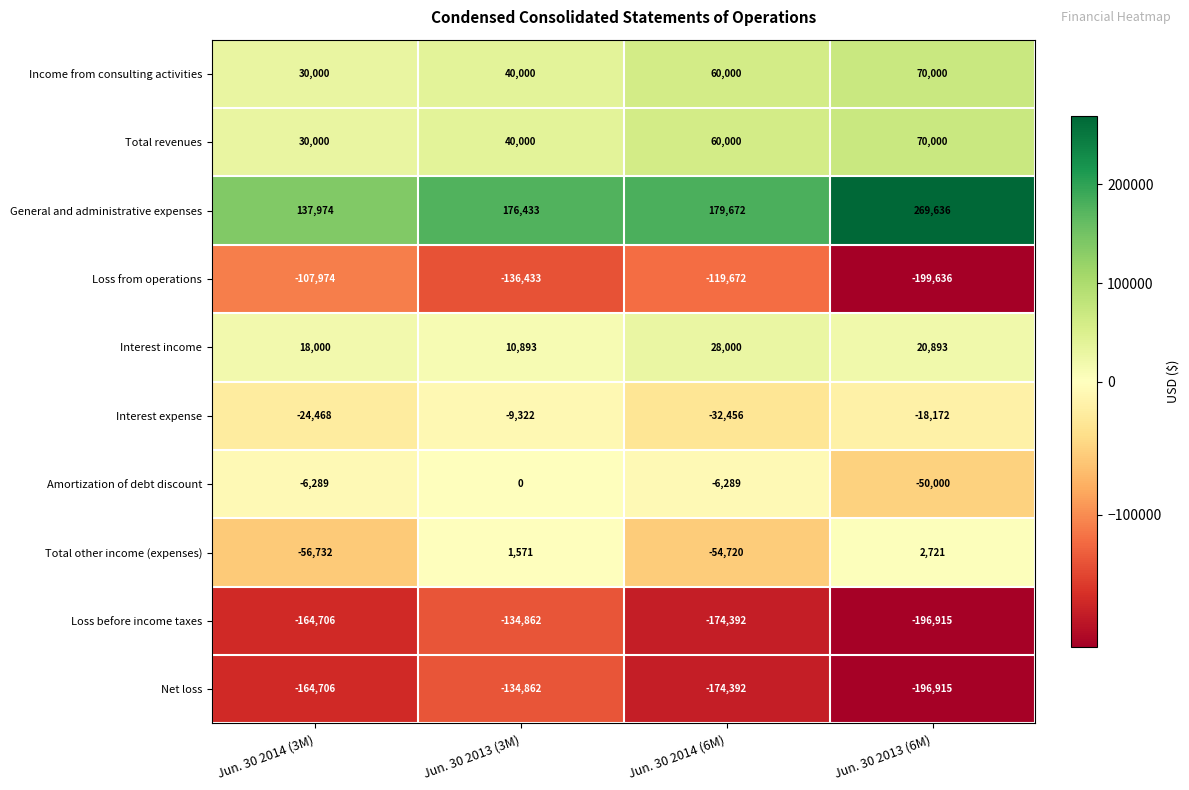

At how many categories does at least one series exceed 256904?

1